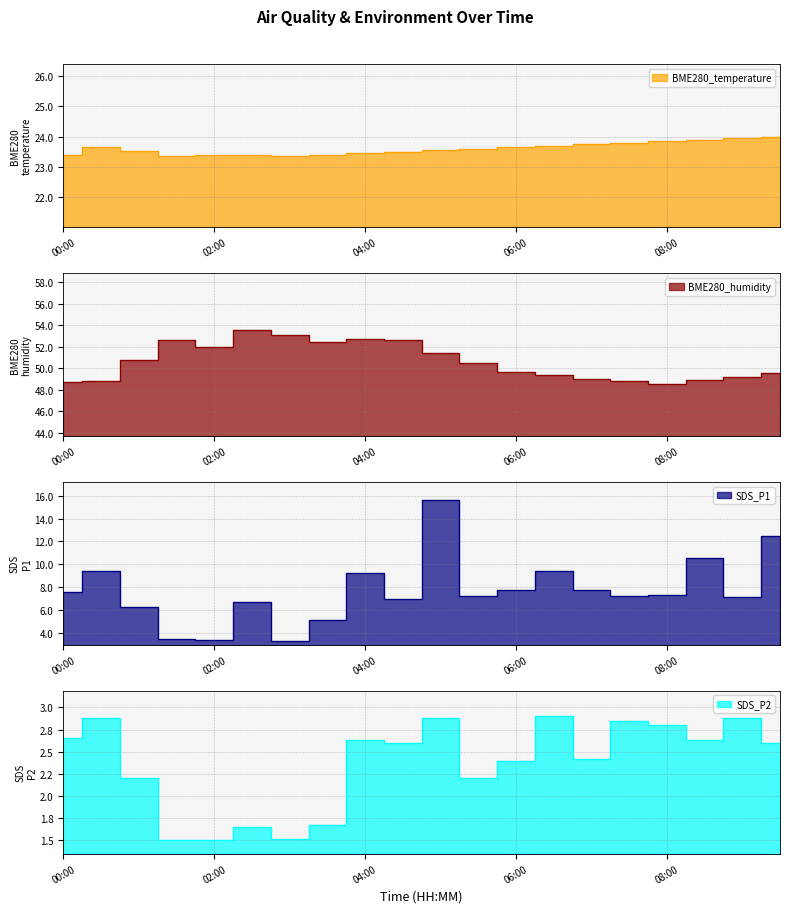

How many categories are shown in the chart?

20